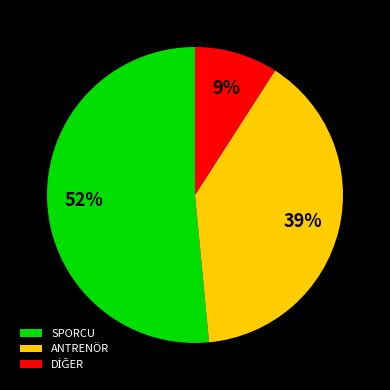

What is the ratio of the value at ANTRENÖR to the value at SPORCU?

0.8